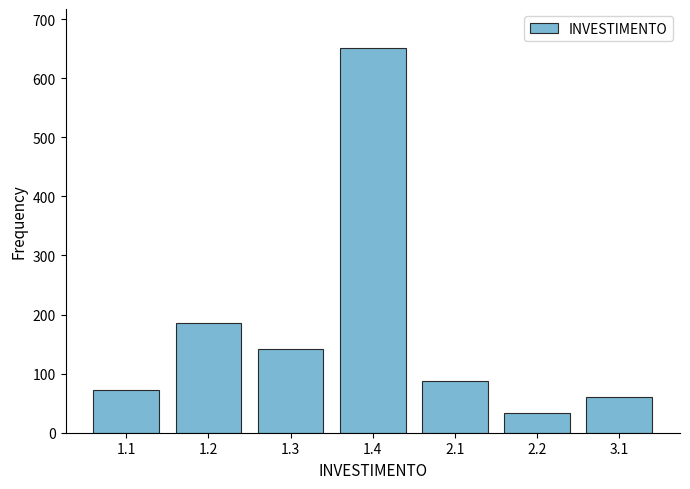

Reading right to left, transcribe all the data shown in this chart.

60	34	87	652	142	186	73